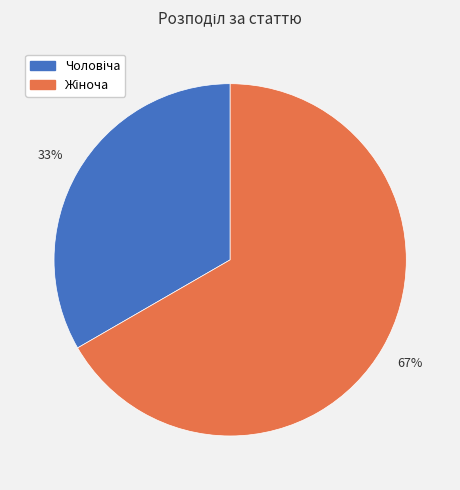

To the nearest percent, what is the average slice percentage?

50%